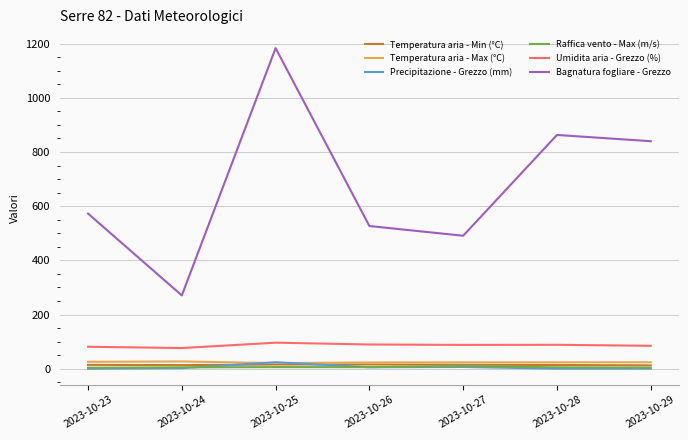

What are all the series names shown in the legend?

Temperatura aria - Min (°C), Temperatura aria - Max (°C), Precipitazione - Grezzo (mm), Raffica vento - Max (m/s), Umidita aria - Grezzo (%), Bagnatura fogliare - Grezzo